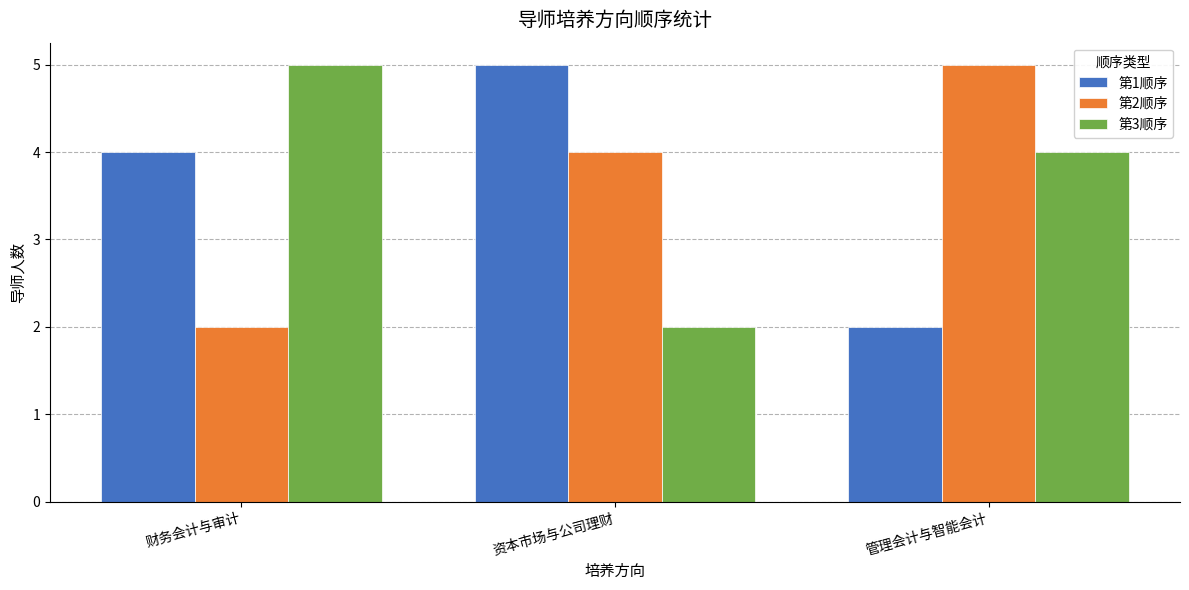

Reading left to right, transcribe all the data shown in this chart.

第1顺序: 4	5	2
第2顺序: 2	4	5
第3顺序: 5	2	4